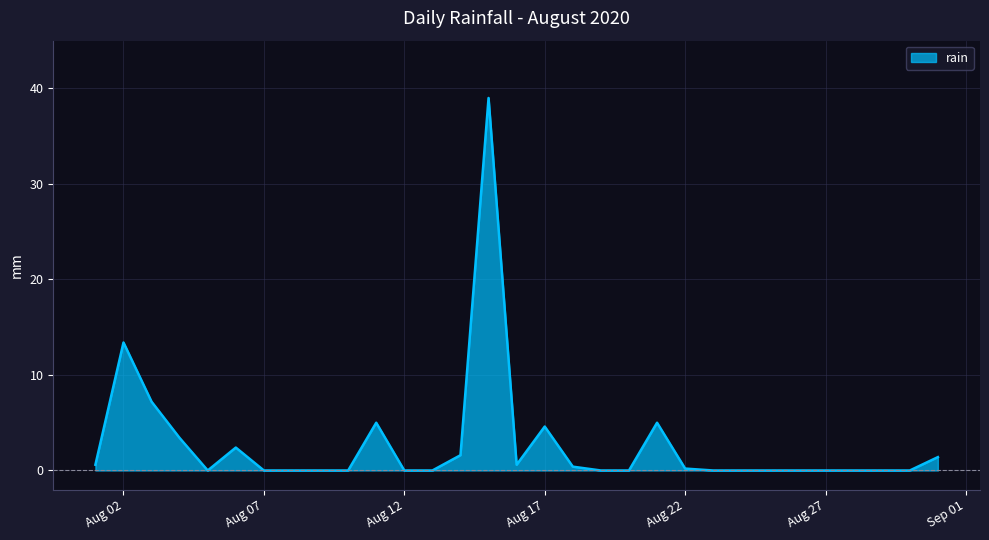

What is the greatest value displayed?

39.0